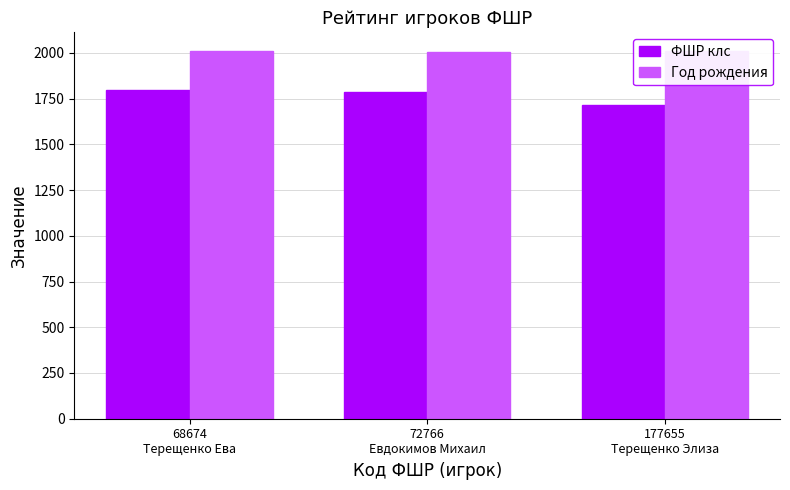

At which category does the chart reach its peak across all series?

177655
Терещенко Элиза